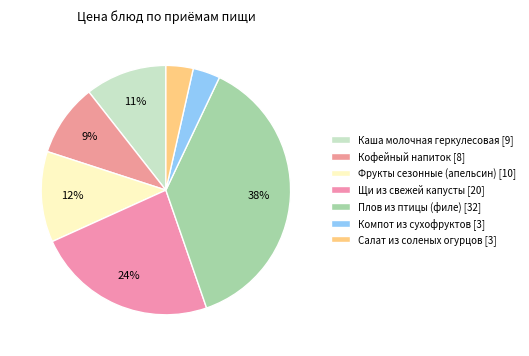

What is the largest slice in the pie chart?

Плов из птицы (филе)